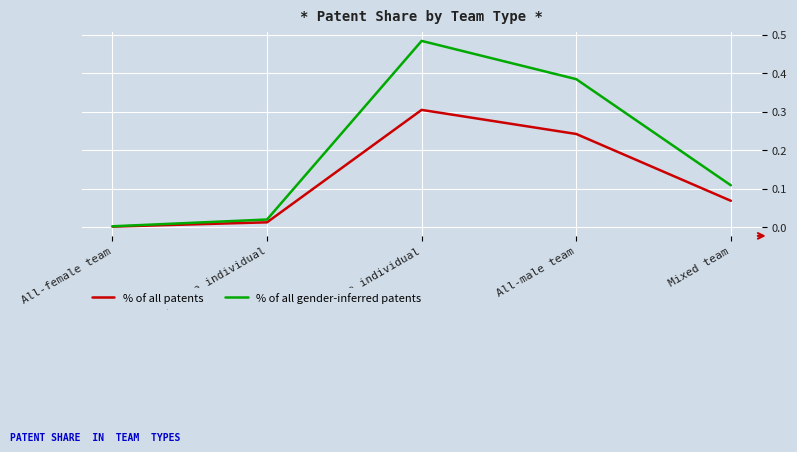

At which label does % of all patents reach its peak?

Male individual